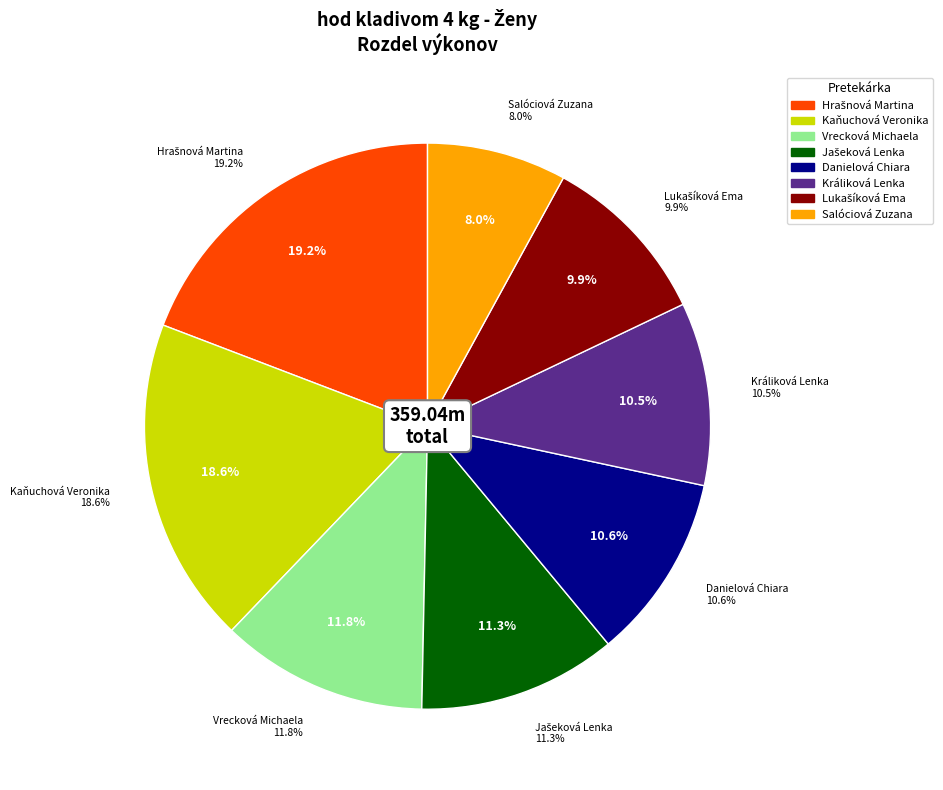

The Lukašíková Ema slice represents 10% of the pie. True or false?

True